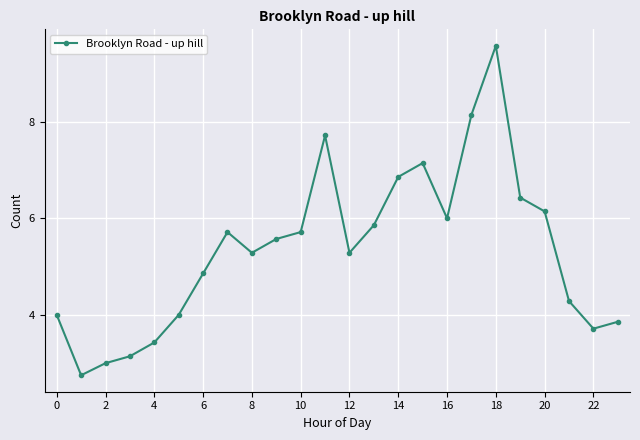

What is the minimum value shown in the chart?

2.8